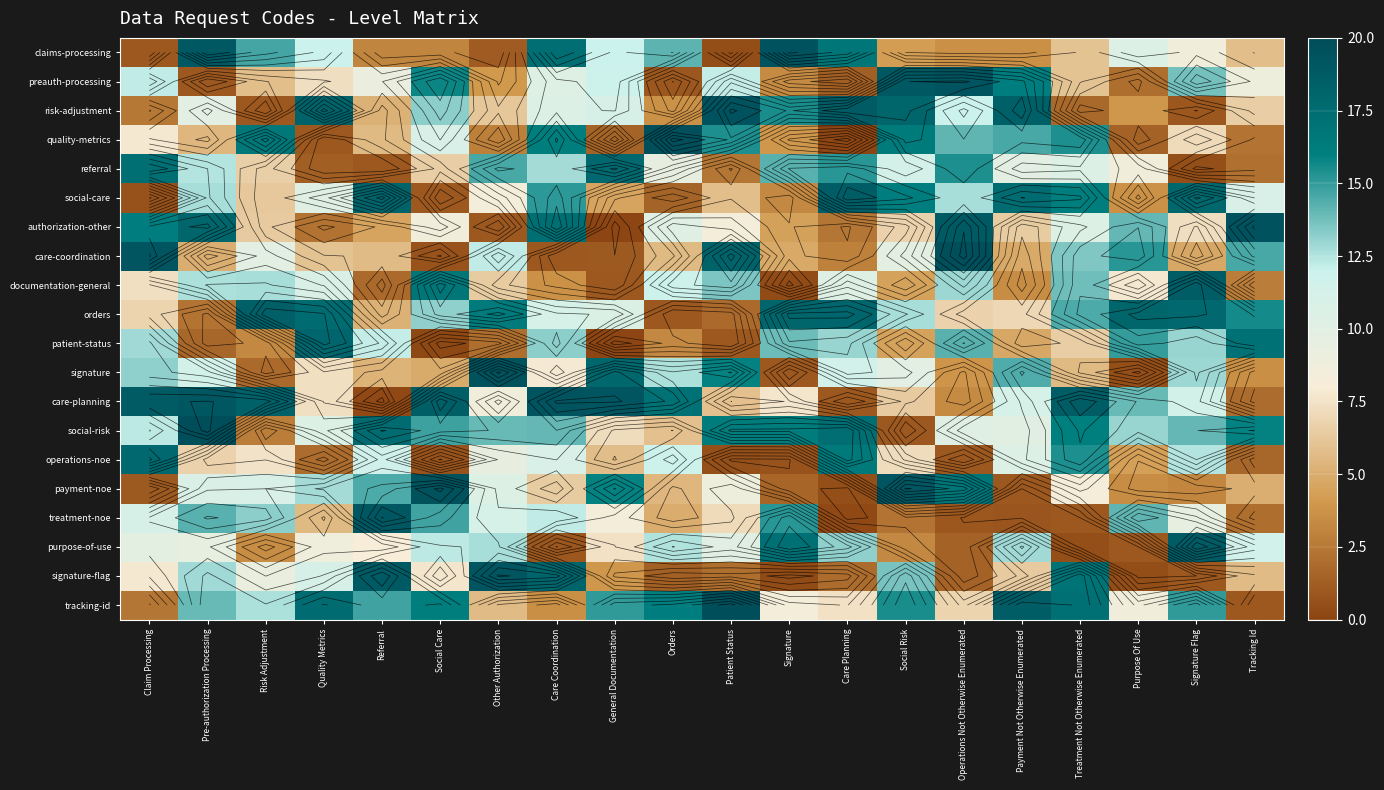

Between Quality Metrics and Care Planning, which is larger?

Care Planning